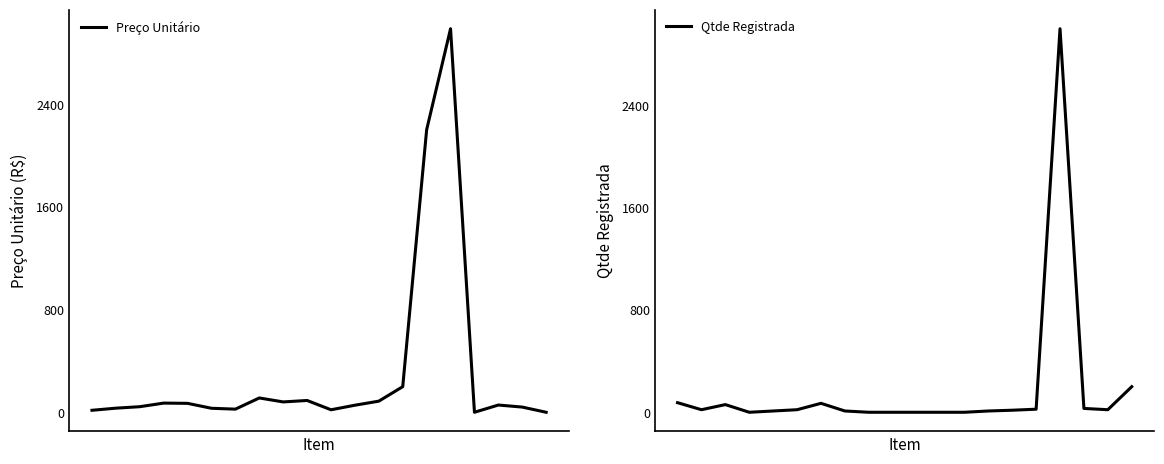

What is the difference between the highest and lowest values at 3?

72.0